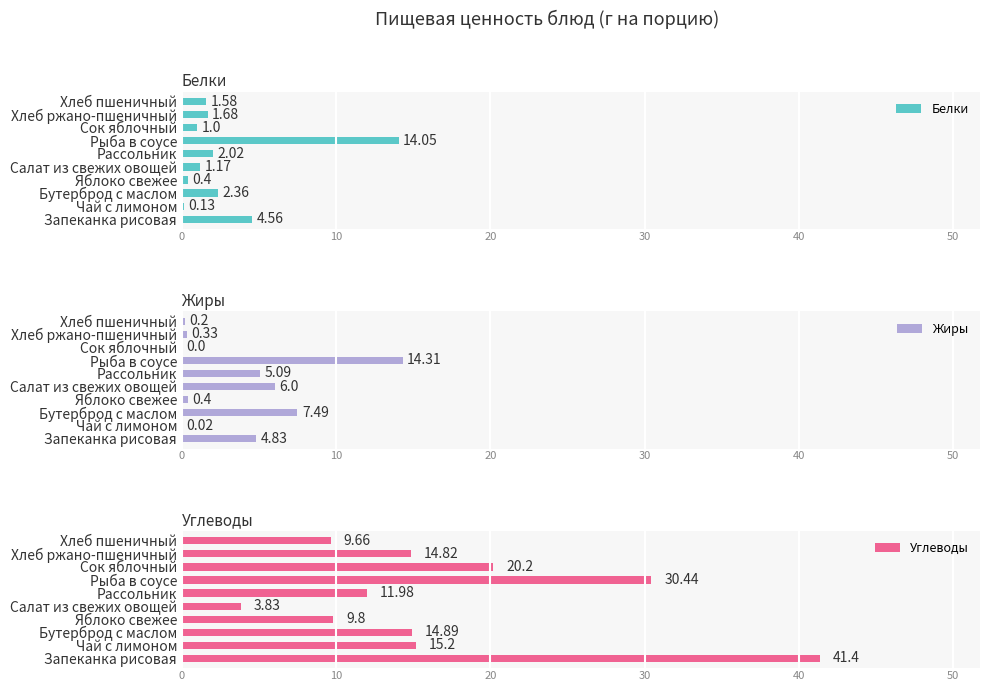

What is the sum of the Жиры values at Салат из свежих овощей and Яблоко свежее?

6.4